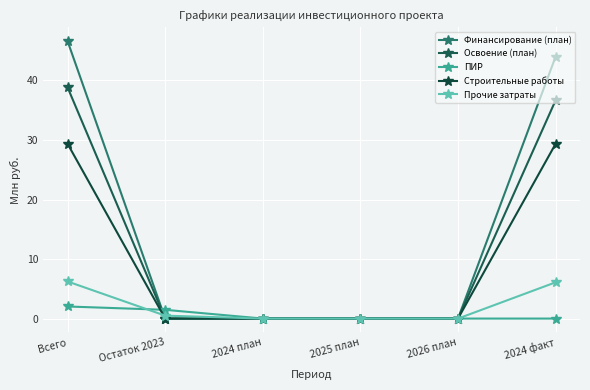

What is the label of the 3rd point from the left?

2024 план